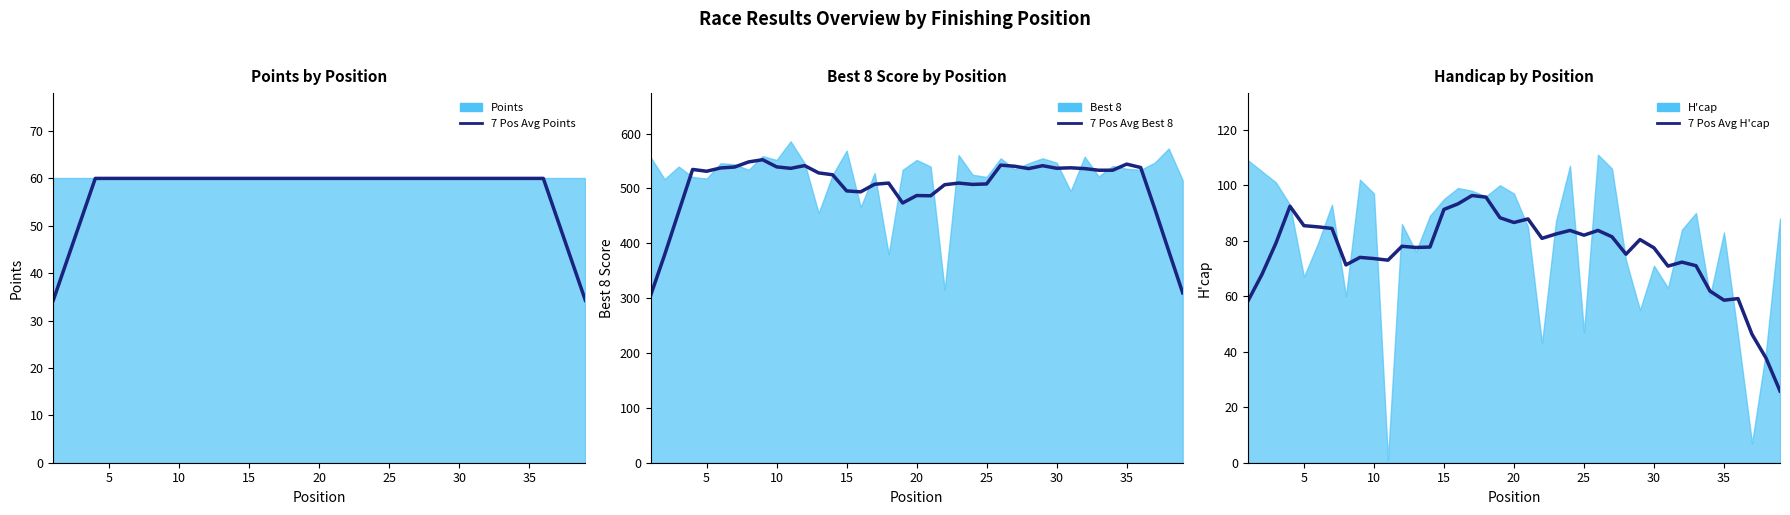

Is the value of 7 Pos Avg Points at 23 greater than the value of 7 Pos Avg Best 8 at 35?

No